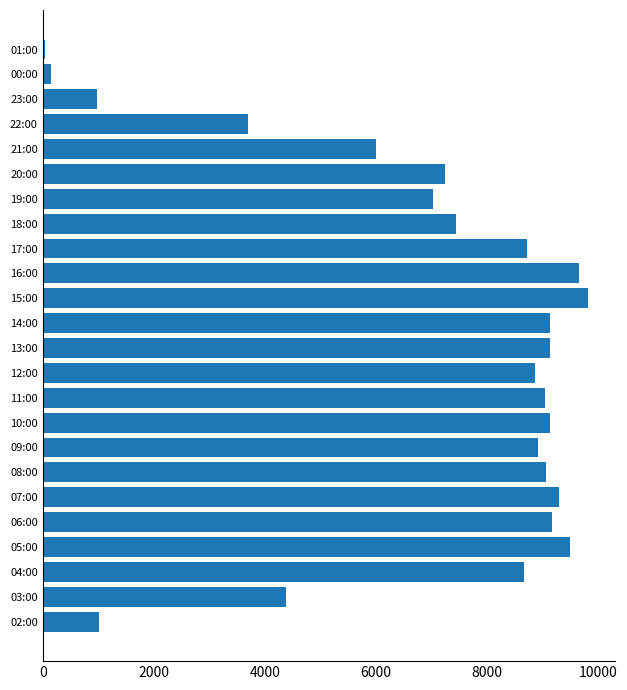

What is the sum of all values?

165974